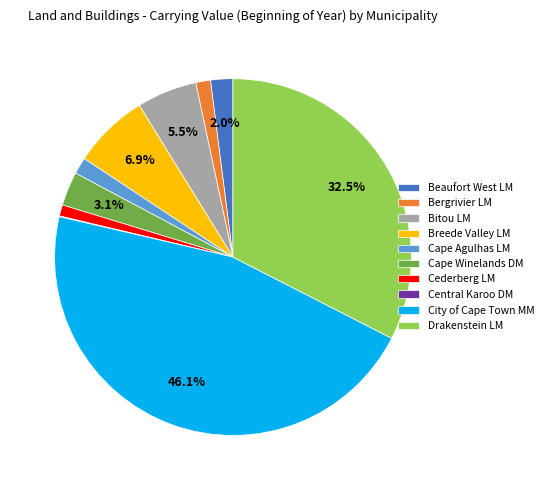

To the nearest percent, what is the combined percentage of Breede Valley LM and Drakenstein LM?

39%